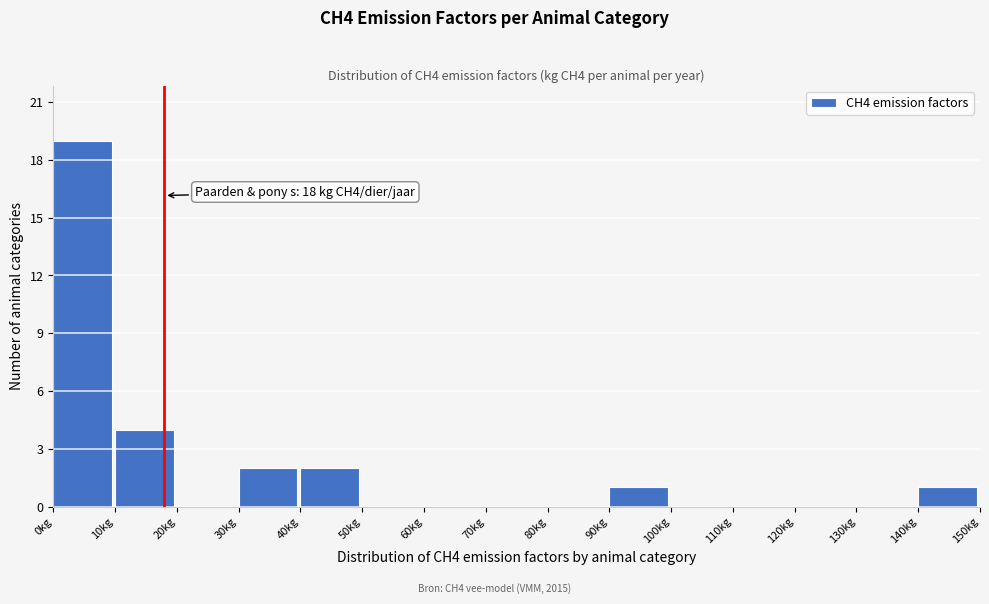

Over which range of the x-axis is the bar tallest?

0 to 10